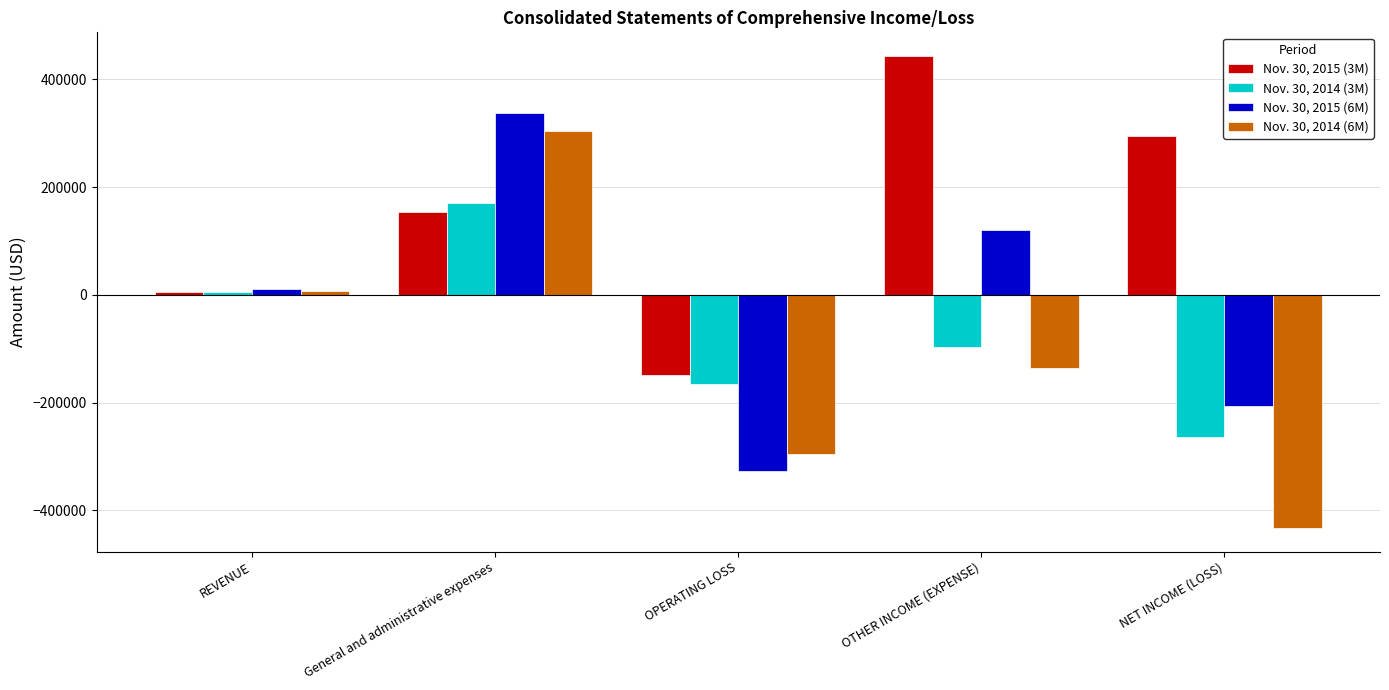

Does the chart contain any negative values?

Yes